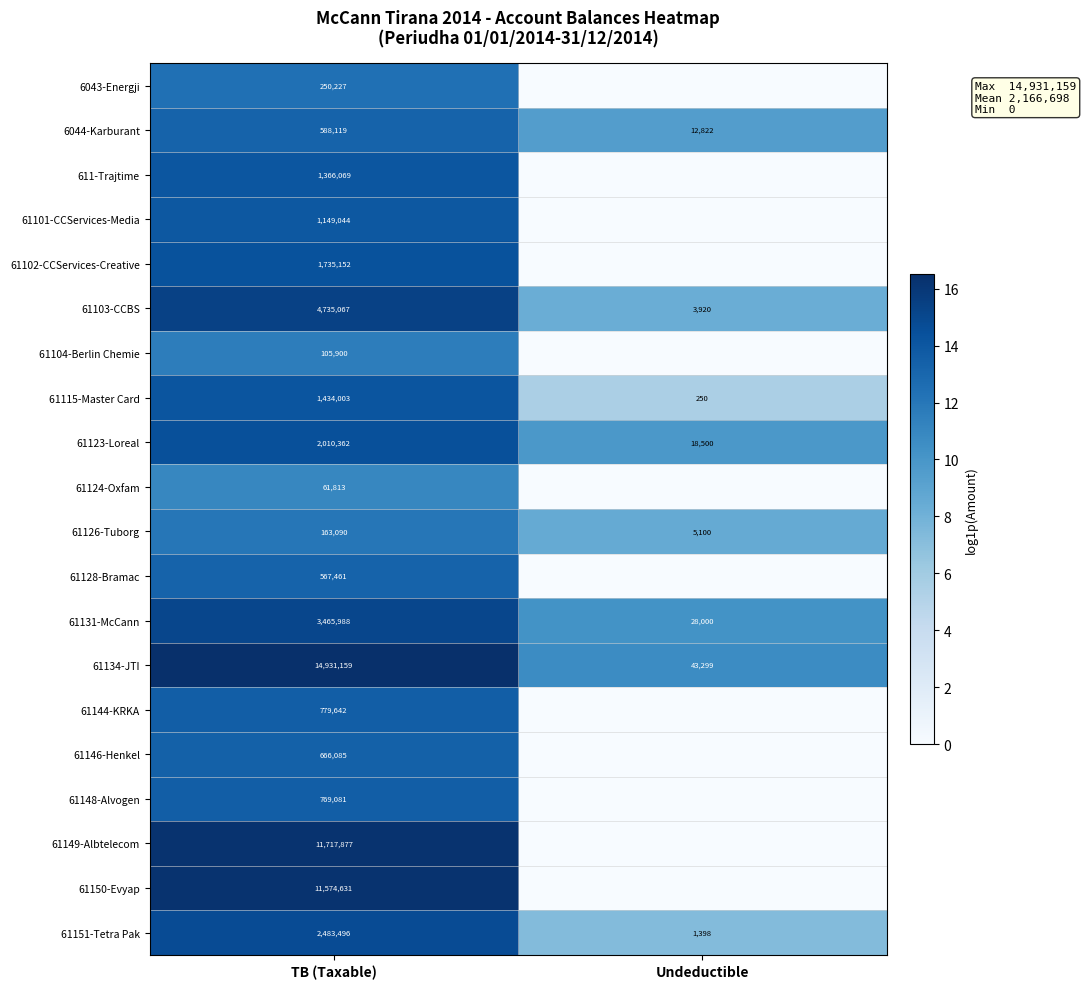

What is the total value across all series at TB (Taxable)?

60554266